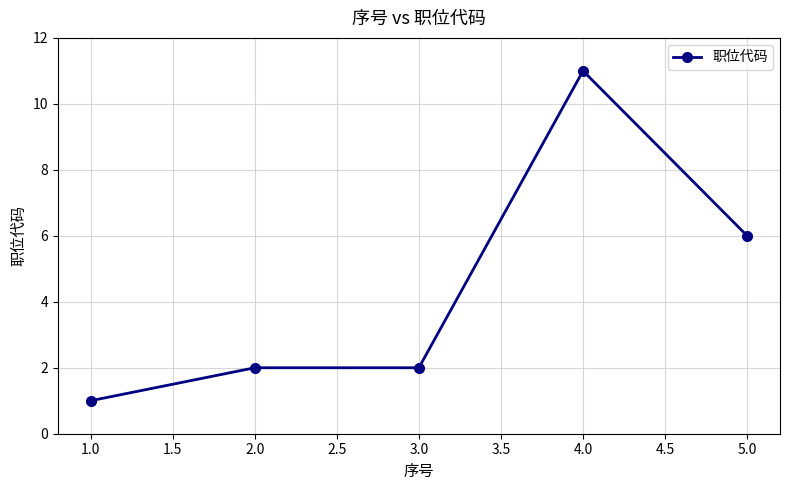

Where is the data nearest to the value 6?

5.0